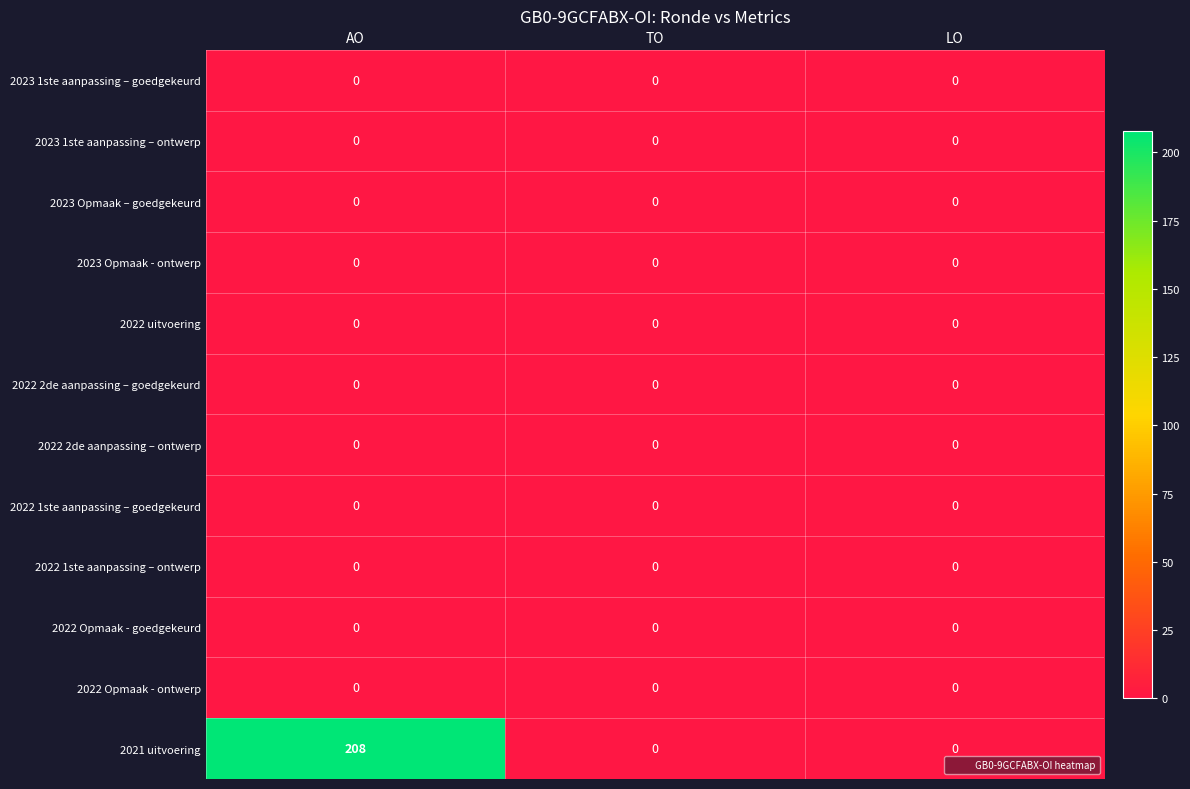

Which series has the largest range (max minus min)?

2021 uitvoering